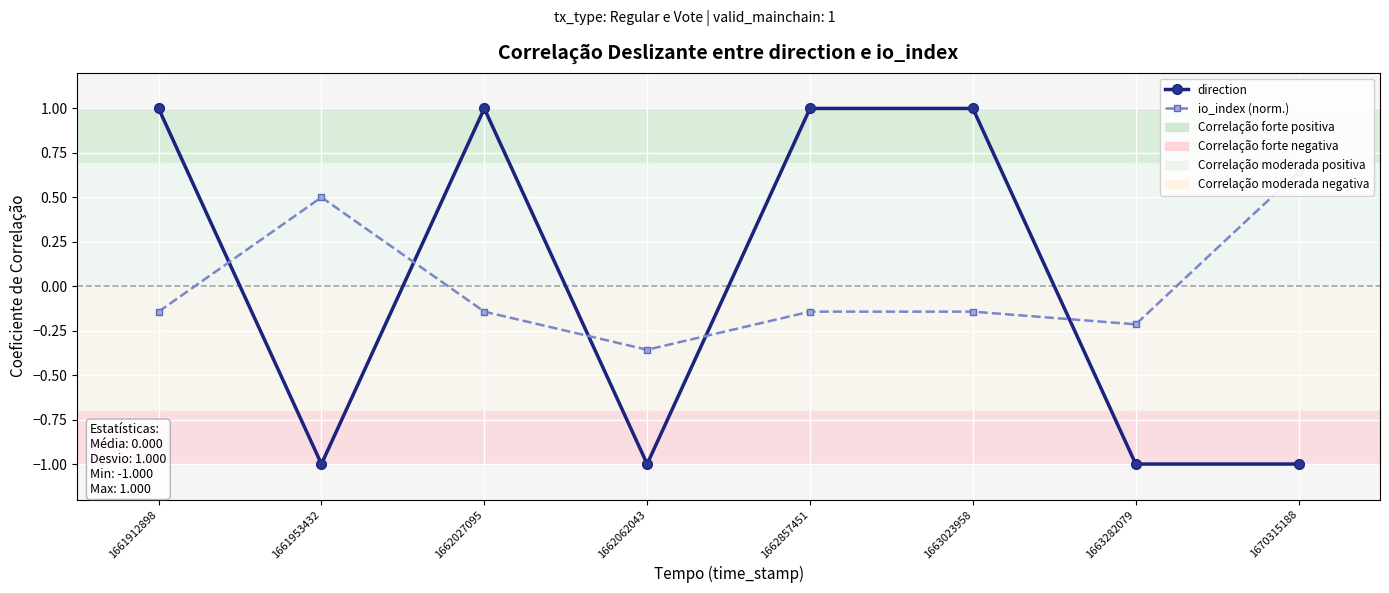

Is it true that direction equals -1.0 at 1670315188?

True